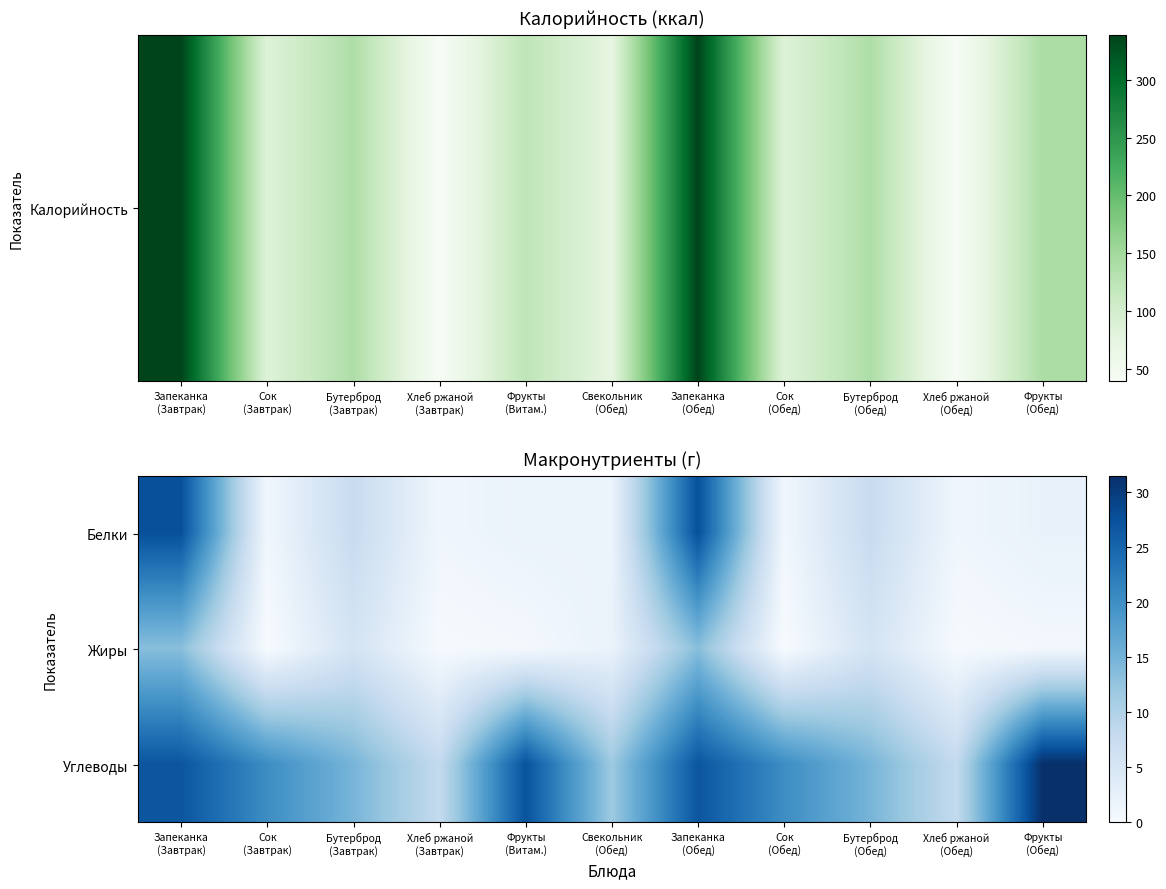

Reading left to right, list all the values displayed in this chart.

Белки: Запеканка
(Завтрак)=27.6	Сок
(Завтрак)=1.0	Бутерброд
(Завтрак)=7.5	Хлеб ржаной
(Завтрак)=1.2	Фрукты
(Витам.)=1.9	Свекольник
(Обед)=1.9	Запеканка
(Обед)=27.6	Сок
(Обед)=1.0	Бутерброд
(Обед)=7.5	Хлеб ржаной
(Обед)=1.2	Фрукты
(Обед)=2.2
Жиры: Запеканка
(Завтрак)=13.4	Сок
(Завтрак)=0.0	Бутерброд
(Завтрак)=5.6	Хлеб ржаной
(Завтрак)=0.2	Фрукты
(Витам.)=0.7	Свекольник
(Обед)=2.1	Запеканка
(Обед)=13.4	Сок
(Обед)=0.0	Бутерброд
(Обед)=5.6	Хлеб ржаной
(Обед)=0.2	Фрукты
(Обед)=0.8
Углеводы: Запеканка
(Завтрак)=26.9	Сок
(Завтрак)=20.2	Бутерброд
(Завтрак)=14.8	Хлеб ржаной
(Завтрак)=8.0	Фрукты
(Витам.)=27.3	Свекольник
(Обед)=11.8	Запеканка
(Обед)=26.9	Сок
(Обед)=20.2	Бутерброд
(Обед)=14.8	Хлеб ржаной
(Обед)=8.0	Фрукты
(Обед)=31.5